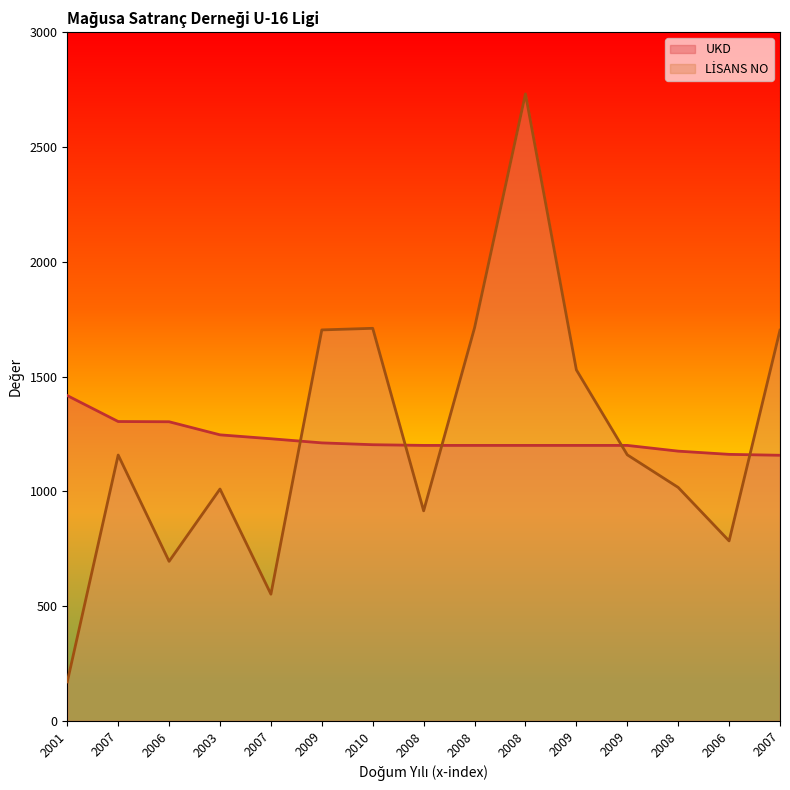

How many values in the UKD series are below 1200?

3